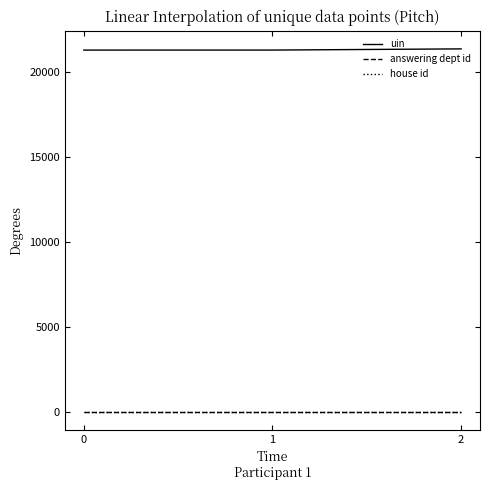

Which series has the largest total across all categories?

uin